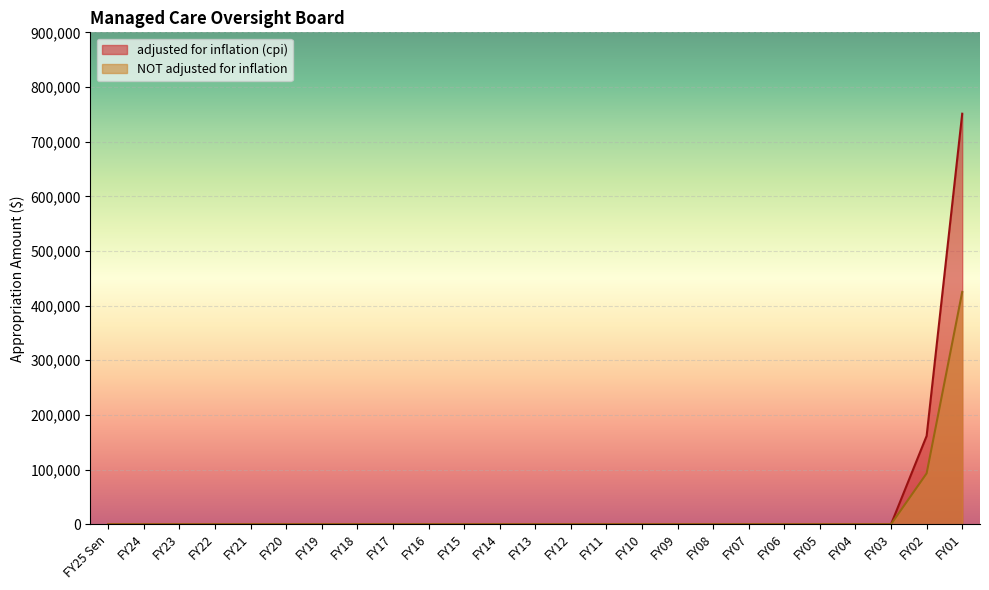

Is it true that NOT adjusted for inflation equals 297125 at FY06?

False